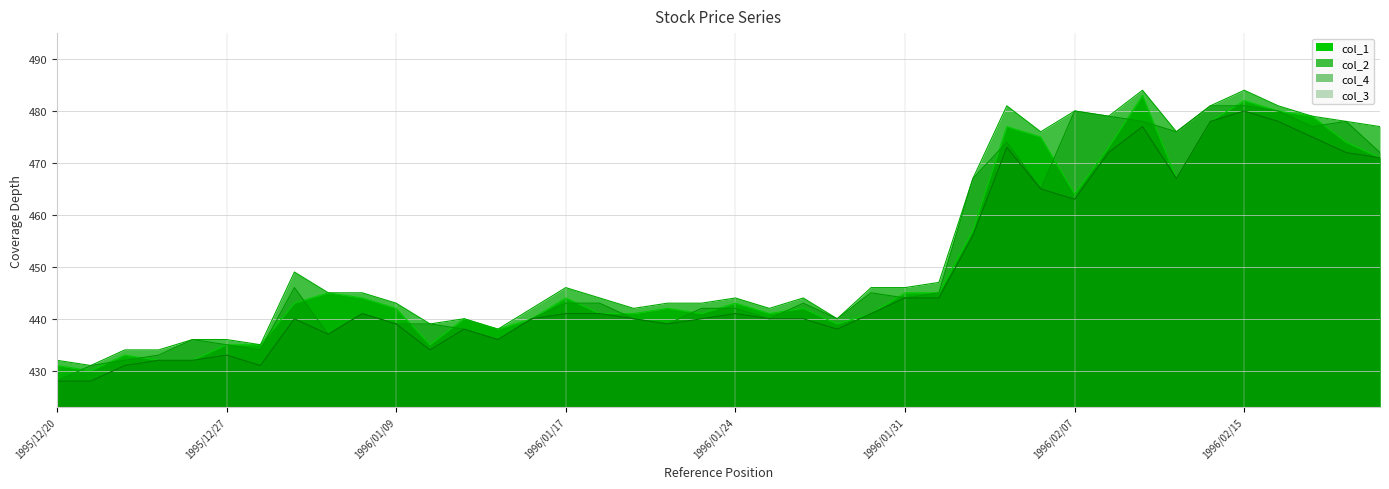

What is the maximum value shown in the chart?

484